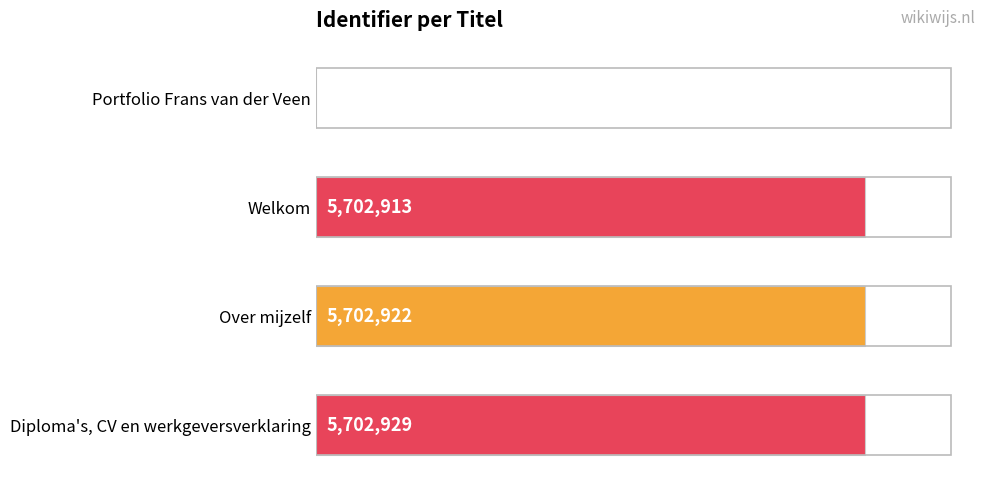

How many bars are there in total?

4